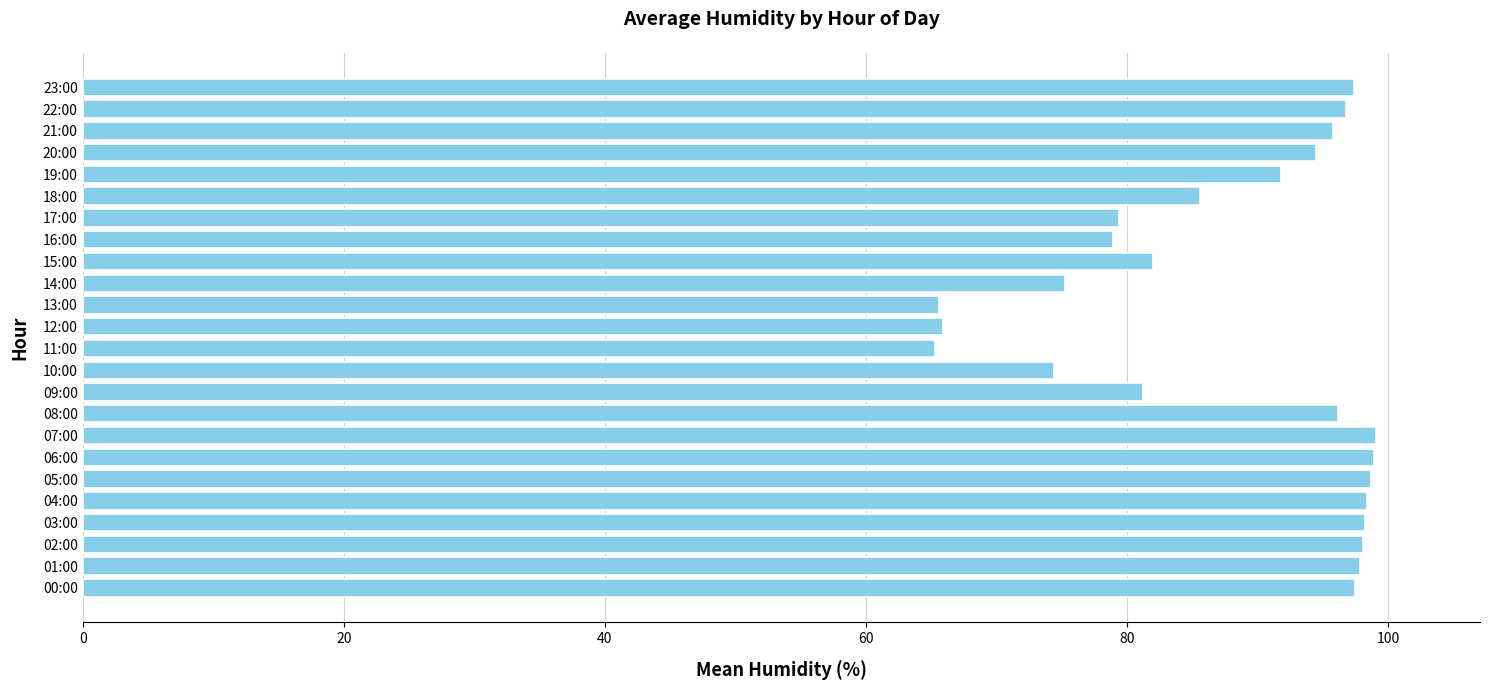

Is it true that the value at 00:00 is 97.5?

True